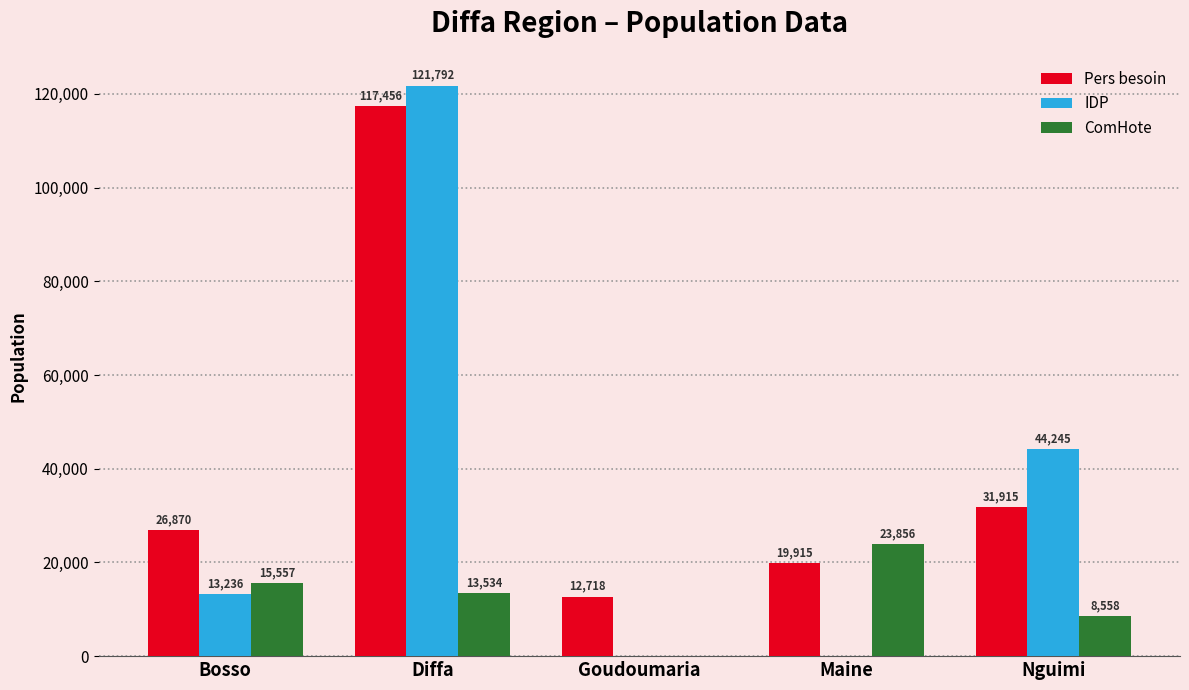

At which label is ComHote closest to 11928?

Diffa